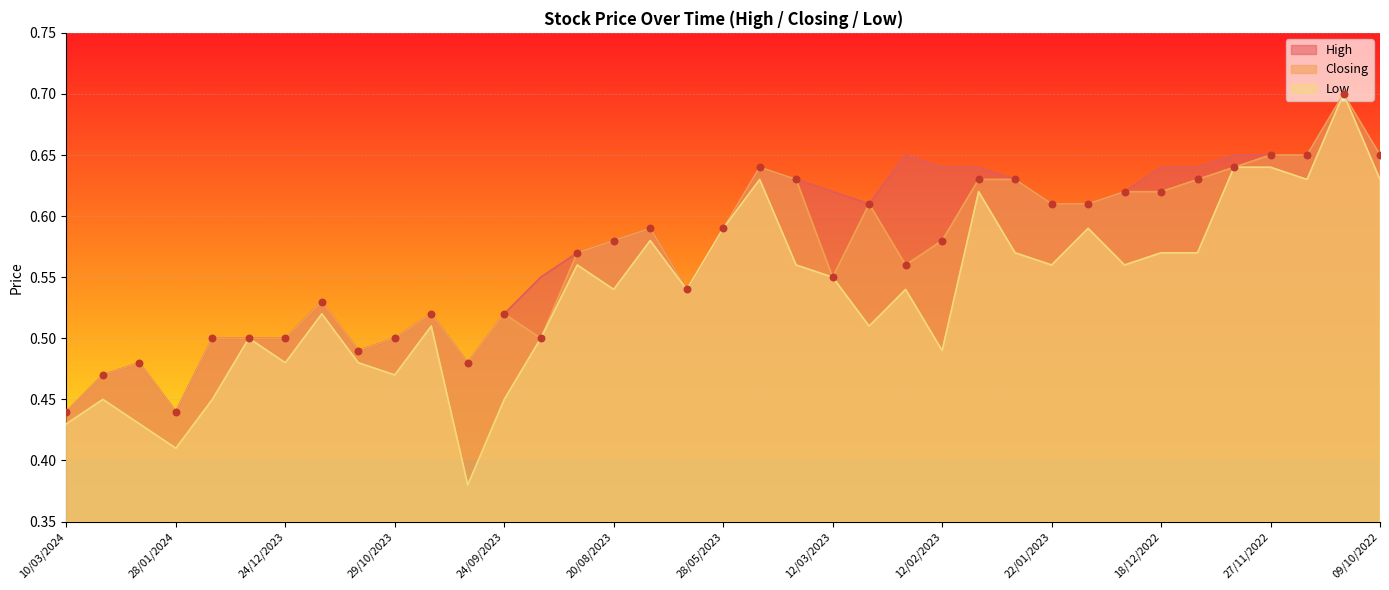

At which category is the sum across all series the highest?

30/10/2022